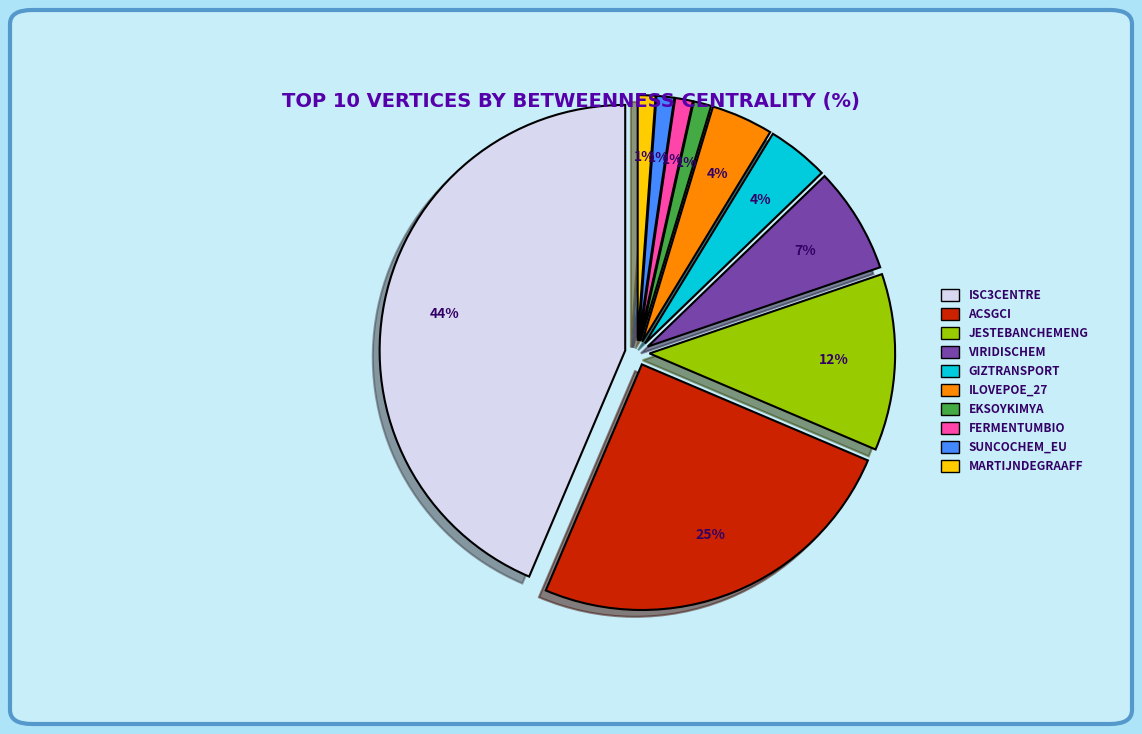

Combined, do isc3centre and acsgci account for over 50%?

Yes